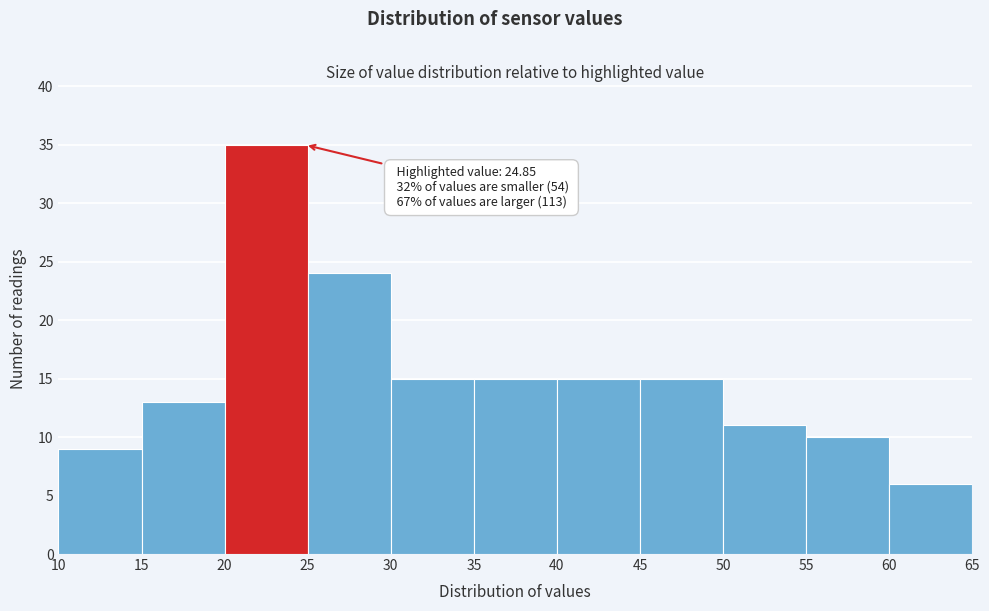

Which range on the x-axis has the tallest bar?

20 to 25